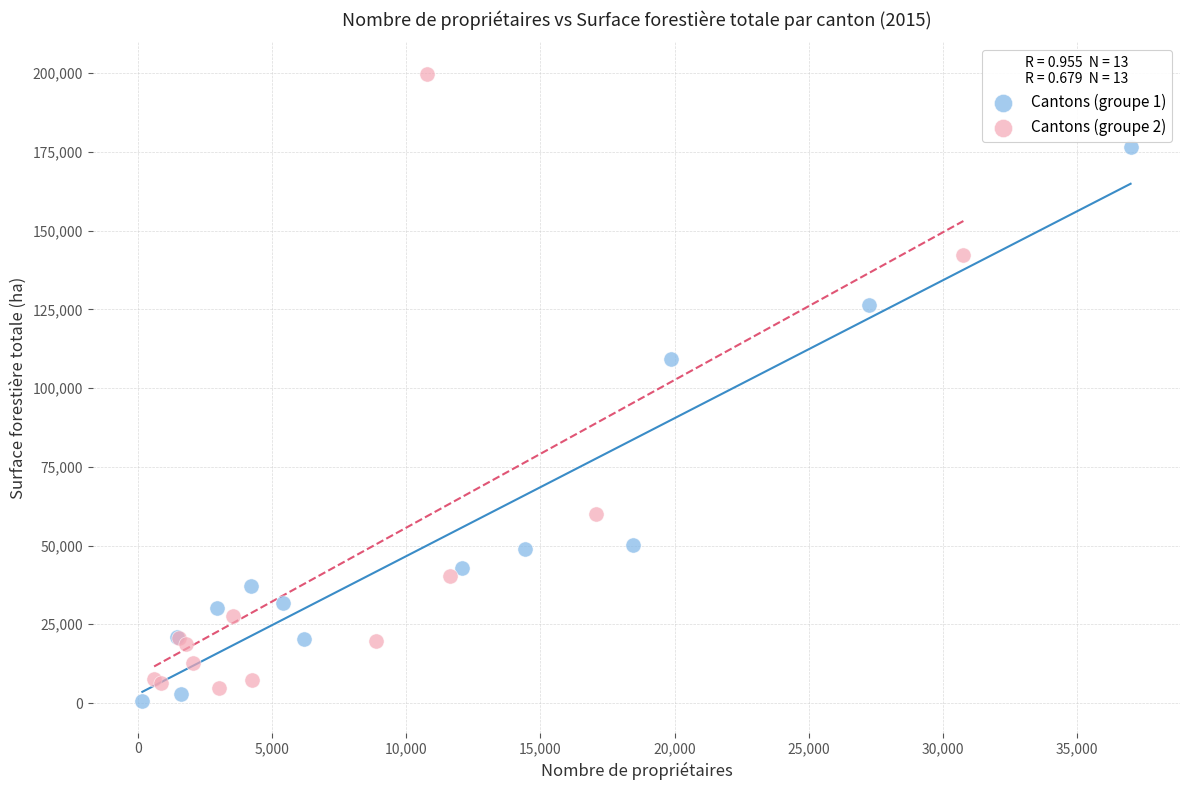

Which series reaches the maximum Y coordinate?

Cantons (groupe 2)